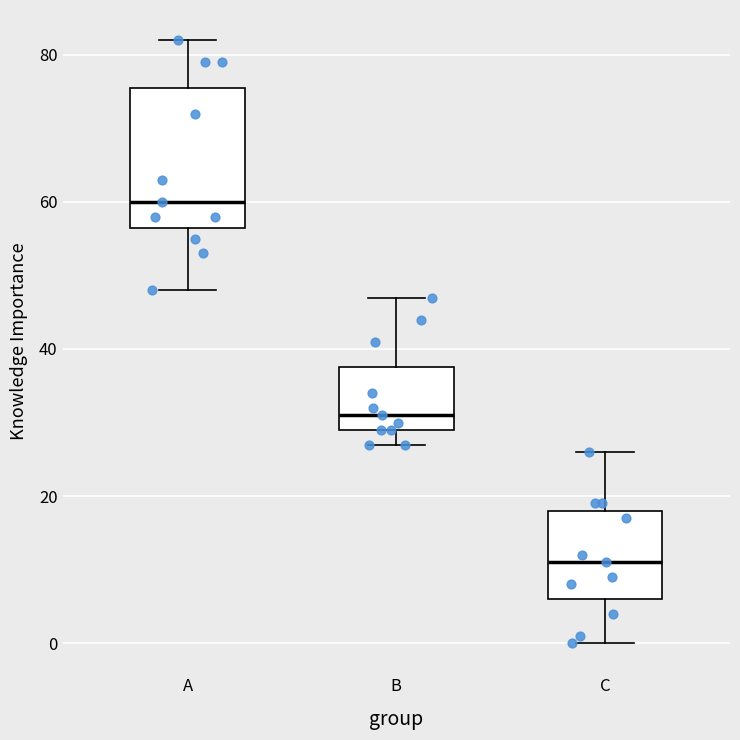

Which box has the highest median line?

A